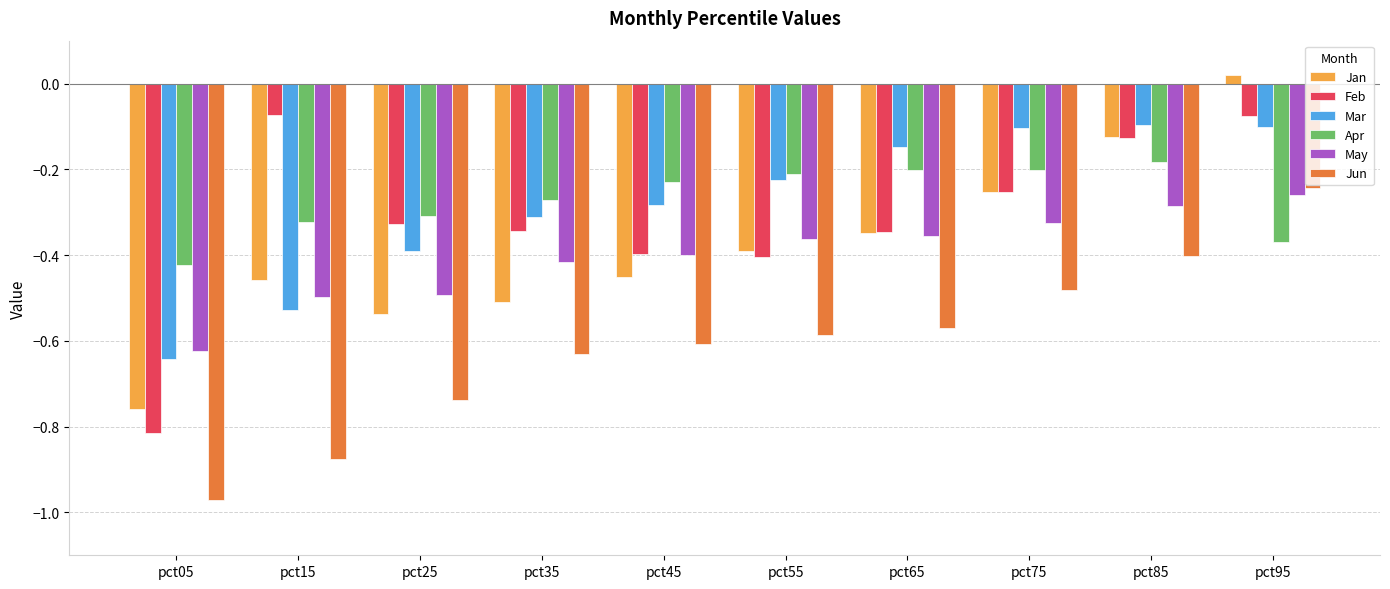

Is it true that Feb equals -0.1 at pct65?

False